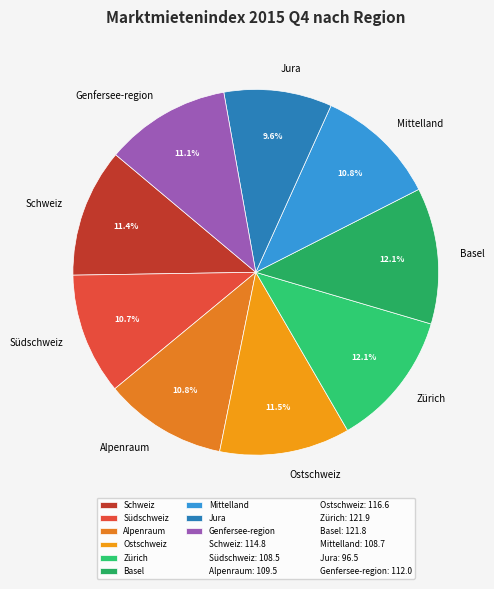

True or false: Südschweiz accounts for 5% of the total.

False